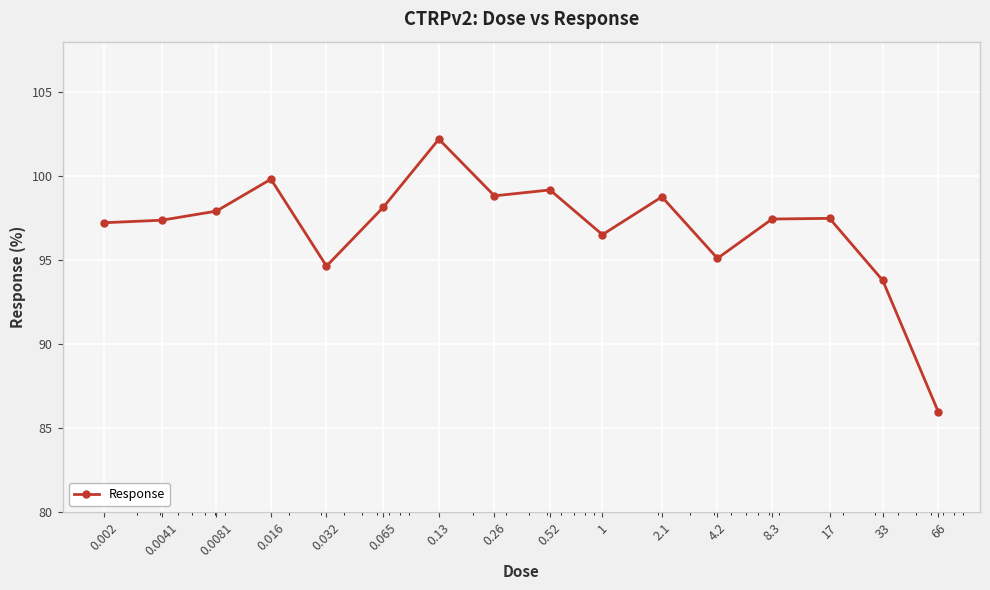

True or false: there are more than 2 points higher than both neighbors.

True